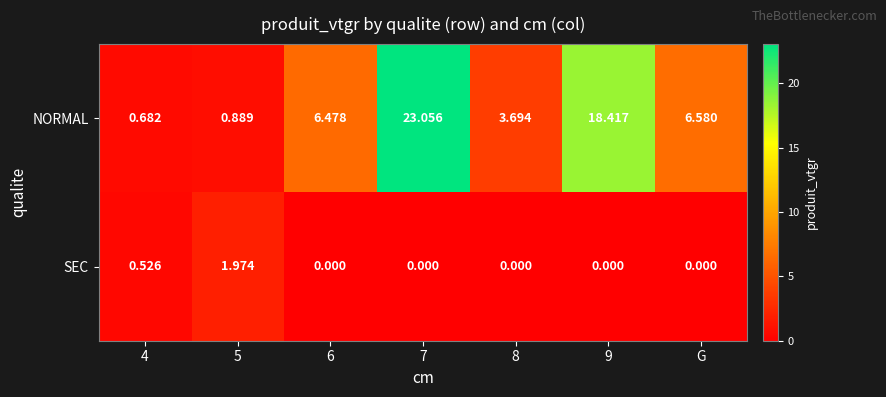

At G, list the series in order from largest to smallest.

NORMAL, SEC